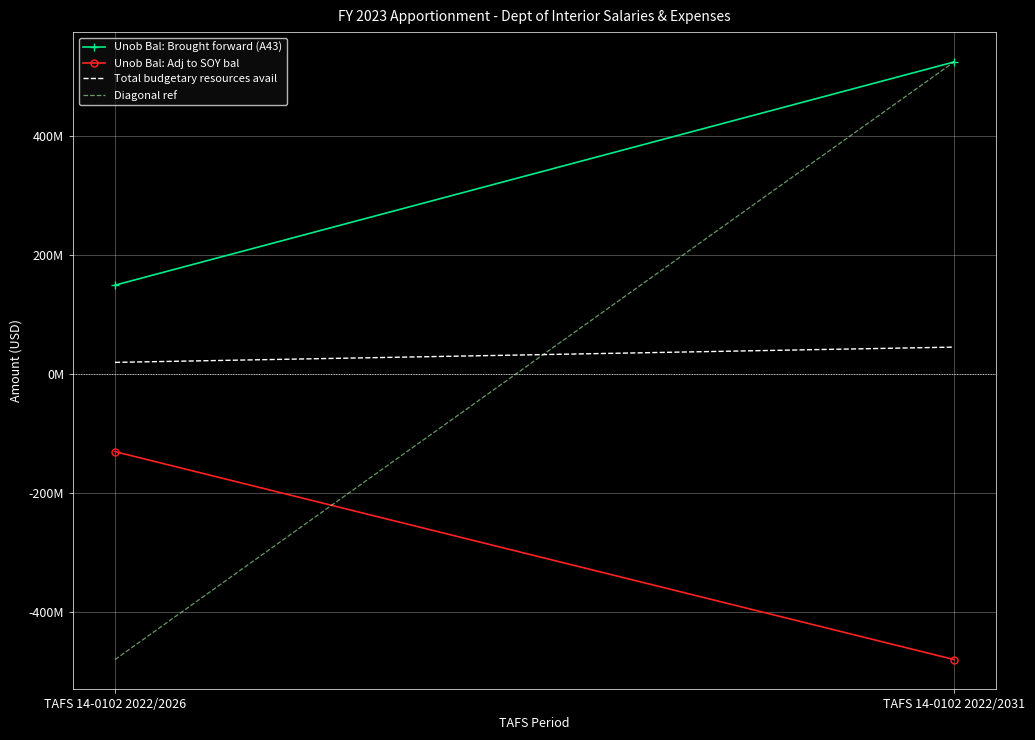

What are all the series names shown in the legend?

Unob Bal: Brought forward (A43), Unob Bal: Adj to SOY bal, Total budgetary resources avail, Diagonal ref